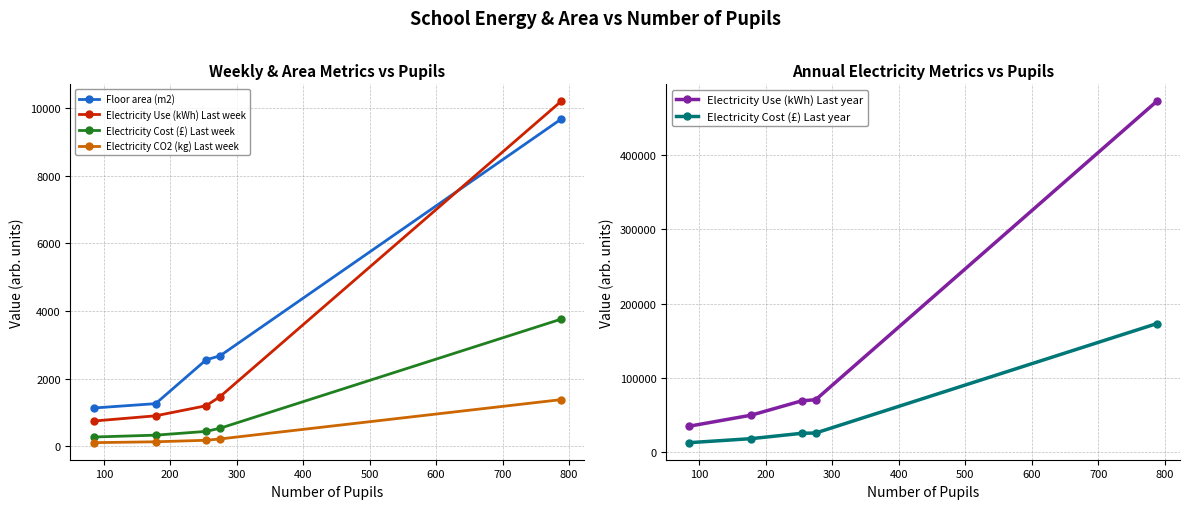

True or false: Electricity Use (kWh) Last week has more than 1 points higher than both neighbors.

False